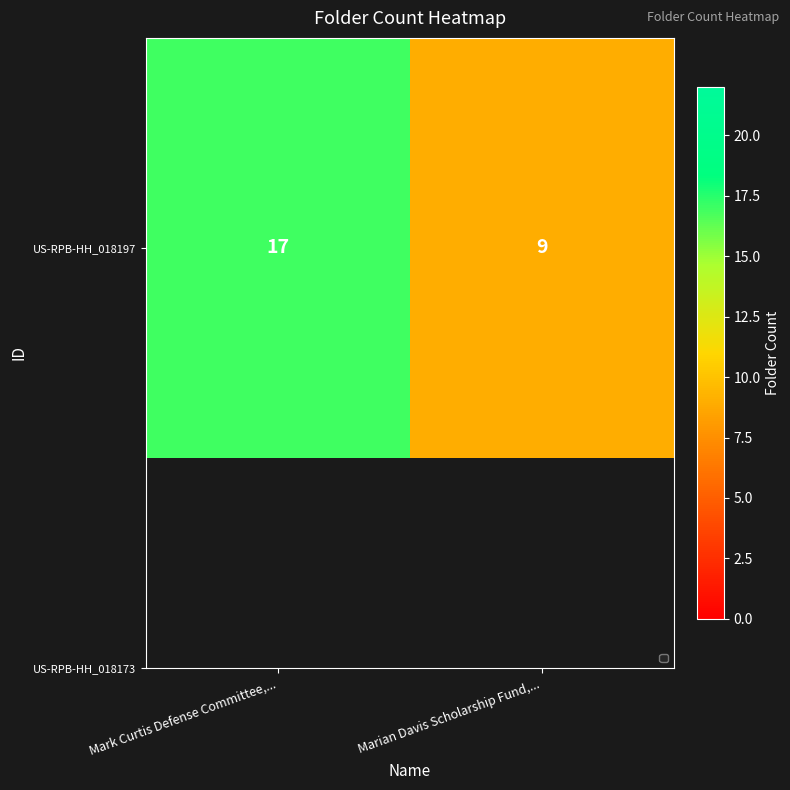

List the labels in order of value, smallest first.

Marian Davis Scholarship Fund,..., Mark Curtis Defense Committee,...